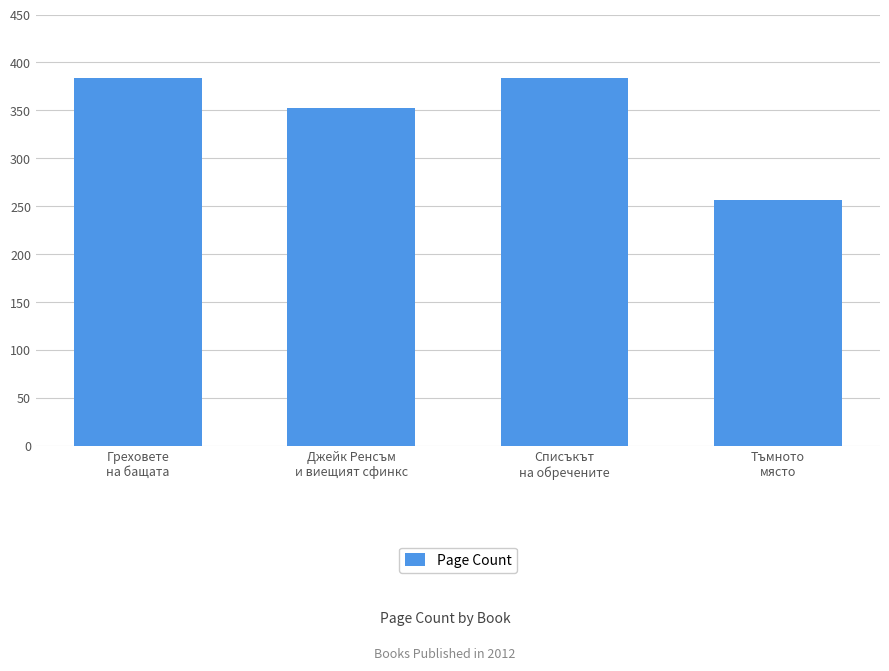

What is the smallest value displayed?

256